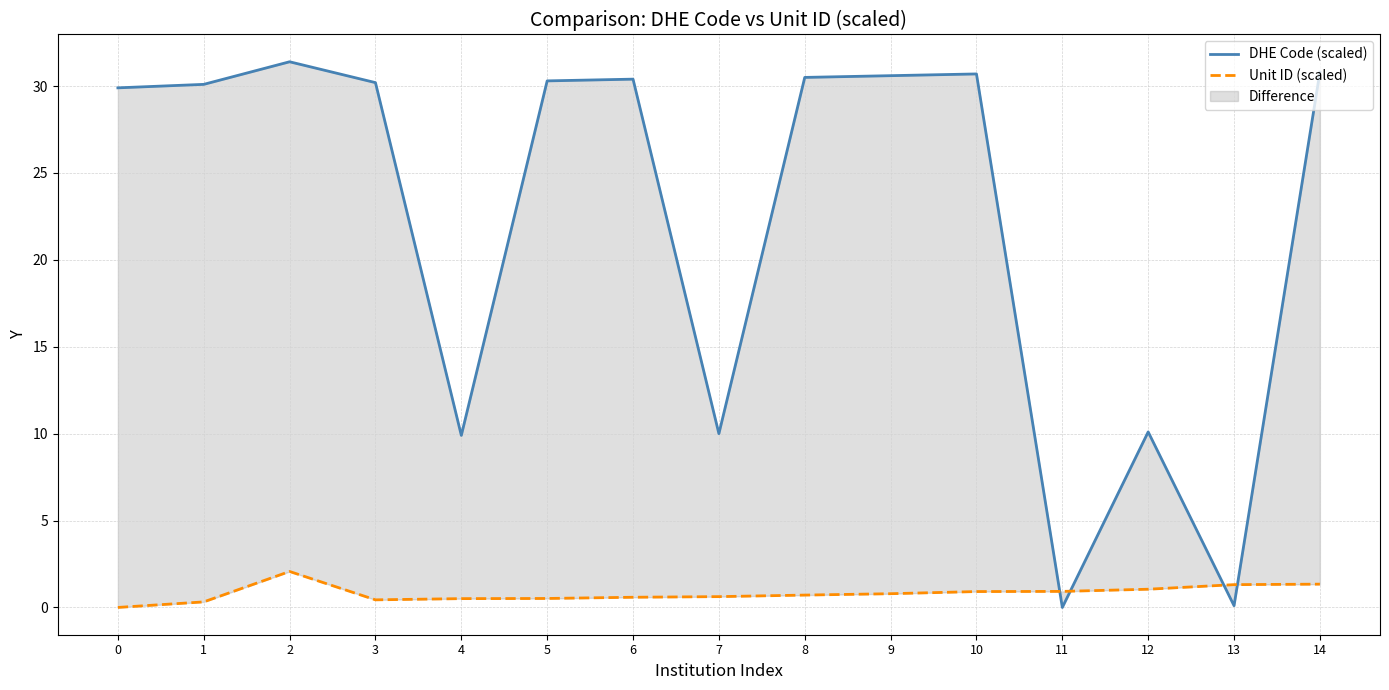

How many lines are shown in the chart?

2